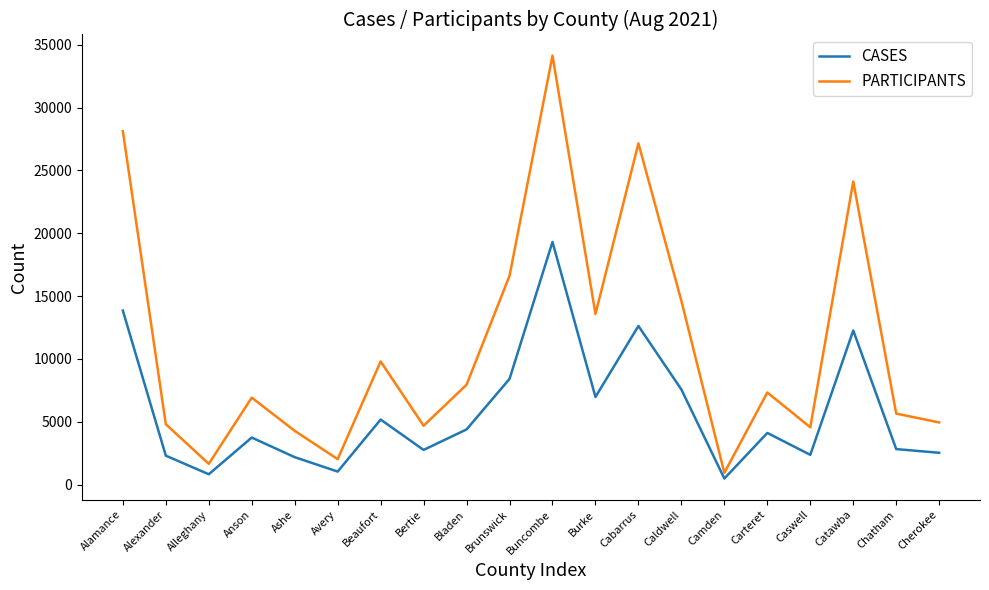

Where is PARTICIPANTS nearest to the value 17537?

Brunswick